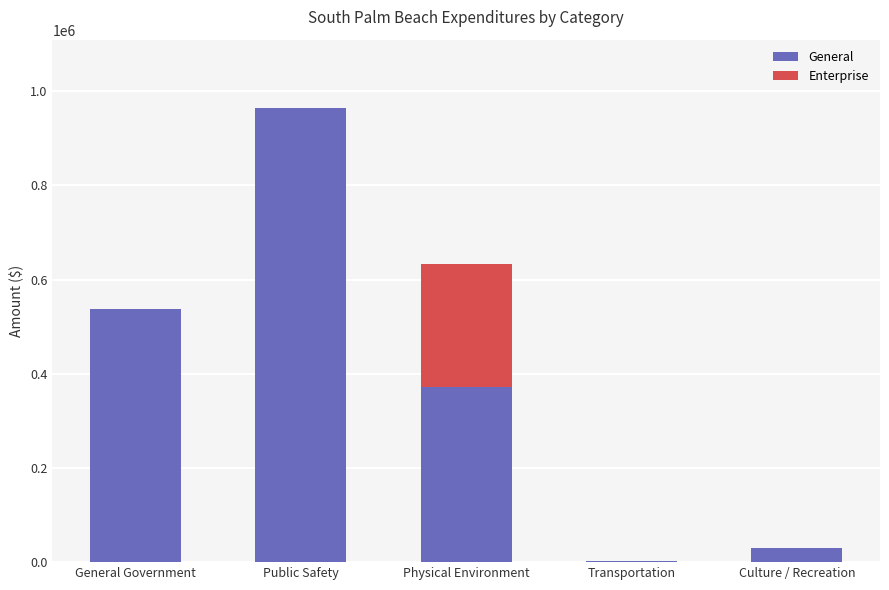

What are all the series names shown in the legend?

General, Enterprise